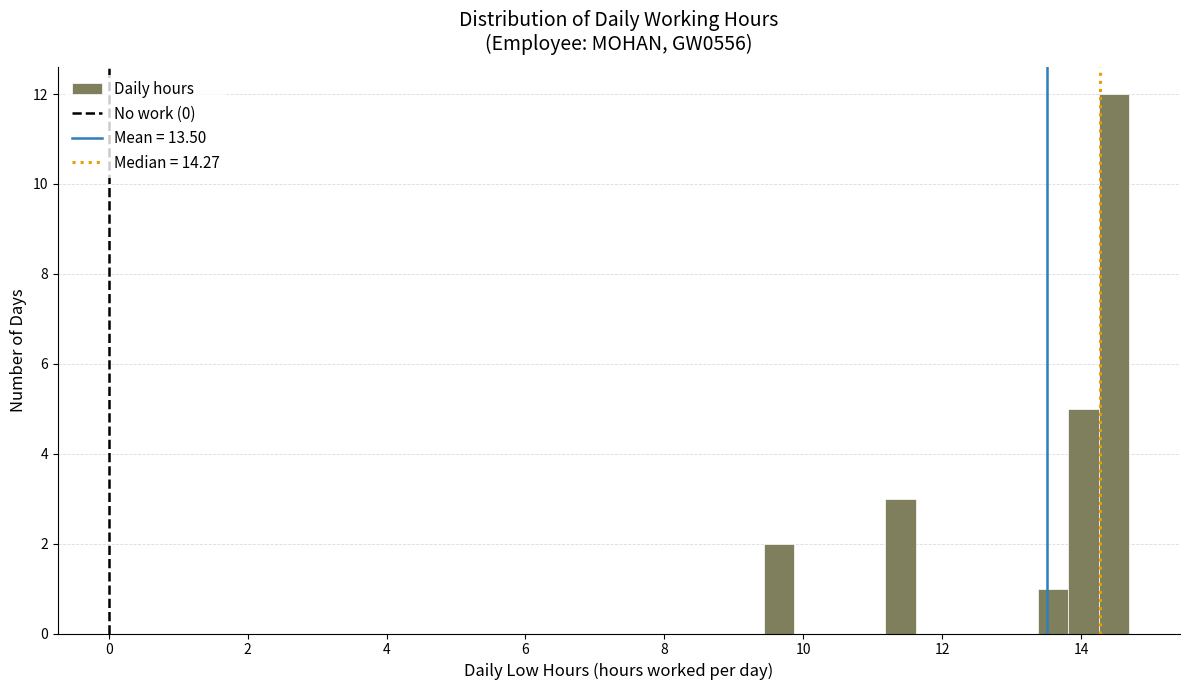

Read against the x-axis, roughly where is the centre of the tallest bar?

14.4